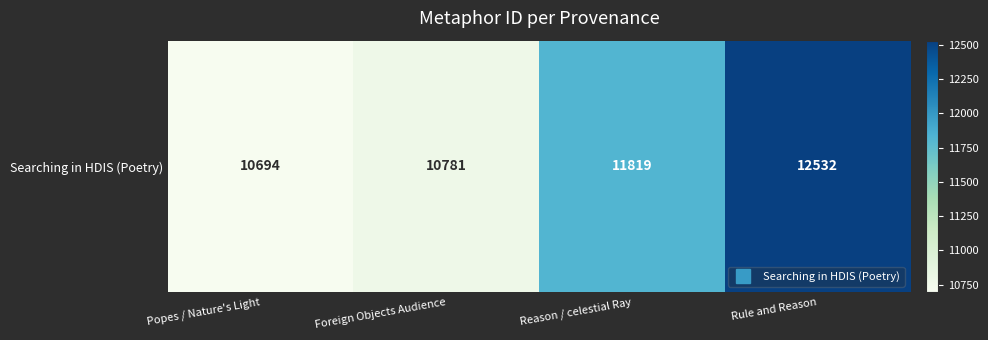

The chart shows a value of 4806 at Foreign Objects Audience. True or false?

False